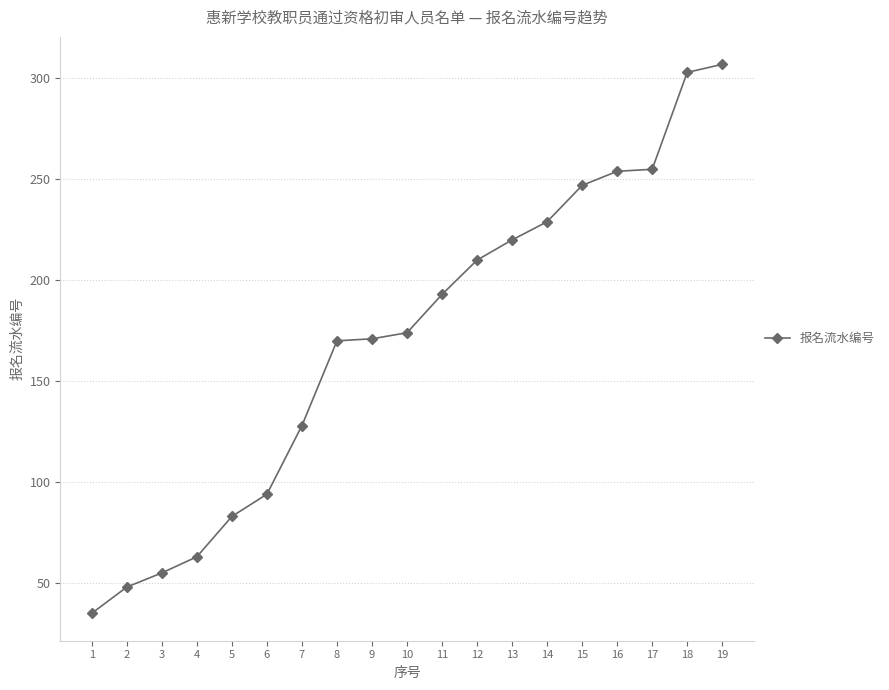

Which category has the highest value across all series?

19